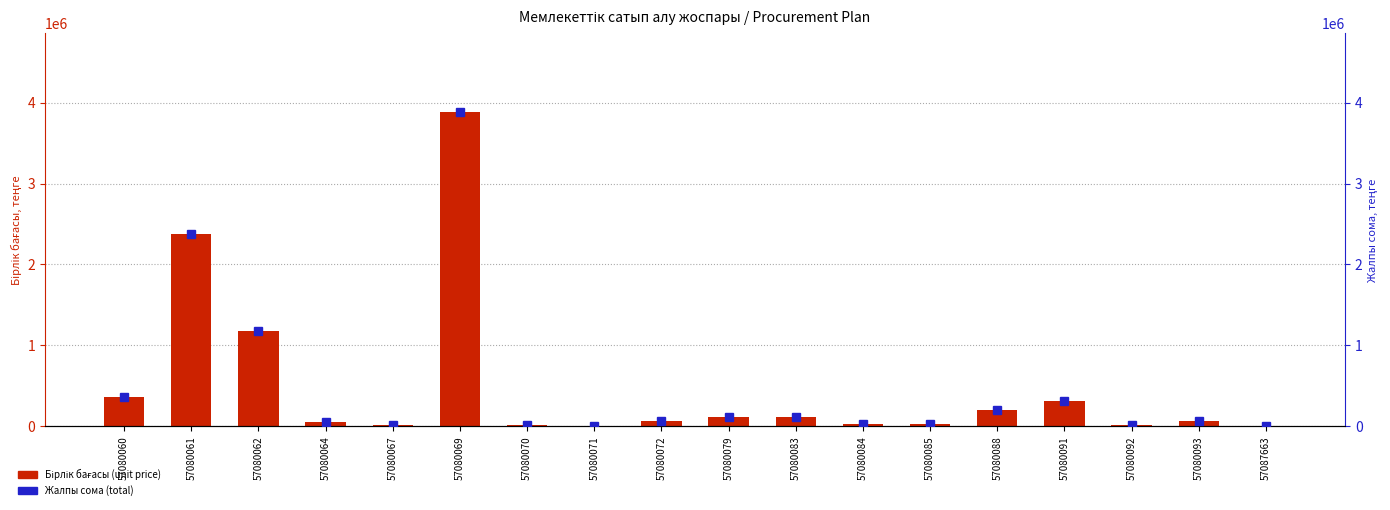

Between 57080091 and 57080070, which is larger?

57080091